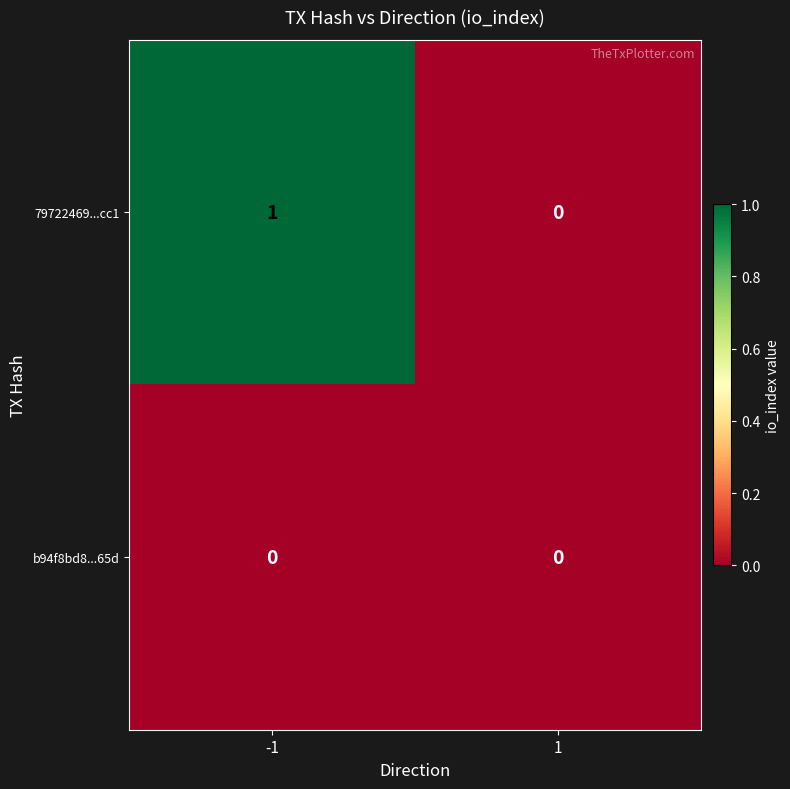

Is it true that 79722469...cc1 equals 1 at 1?

False